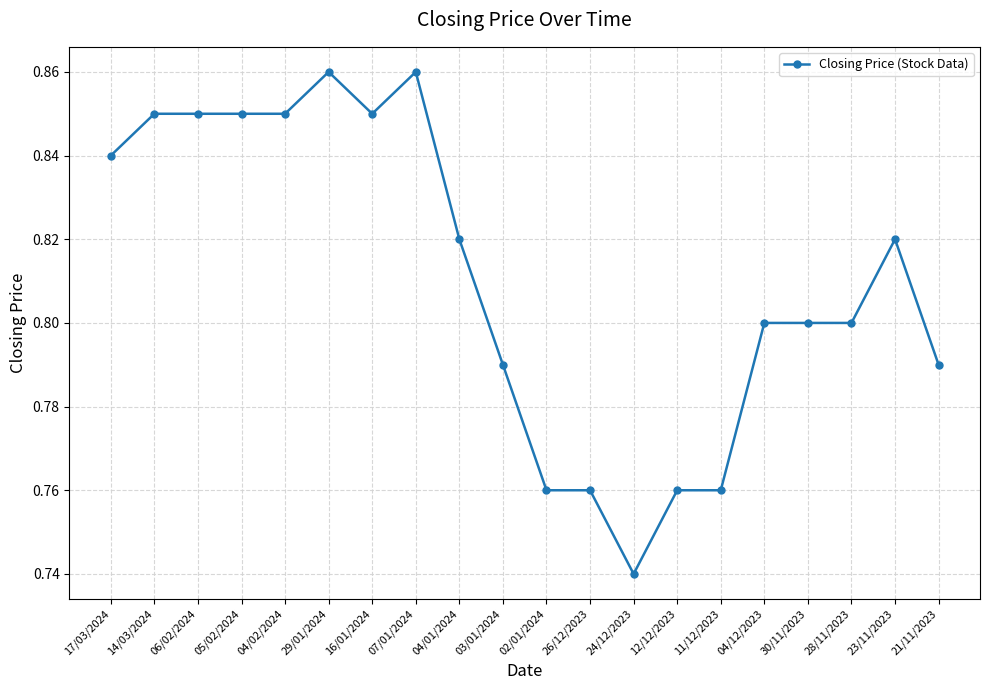

Does the chart have visible grid lines?

Yes